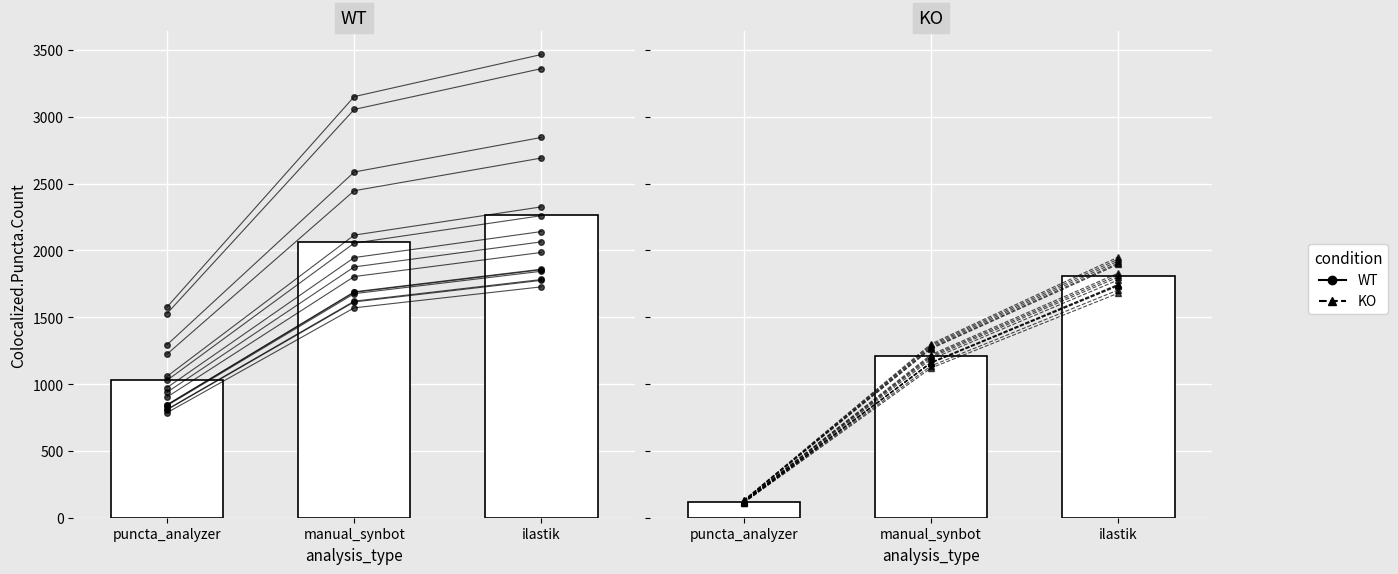

At which category does the chart reach its peak across all series?

ilastik